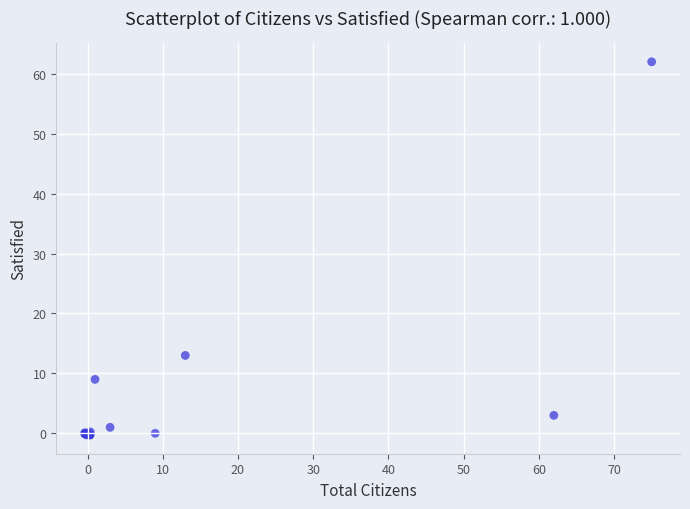

What Y value in the scatter plot is closest to 30?

13.0